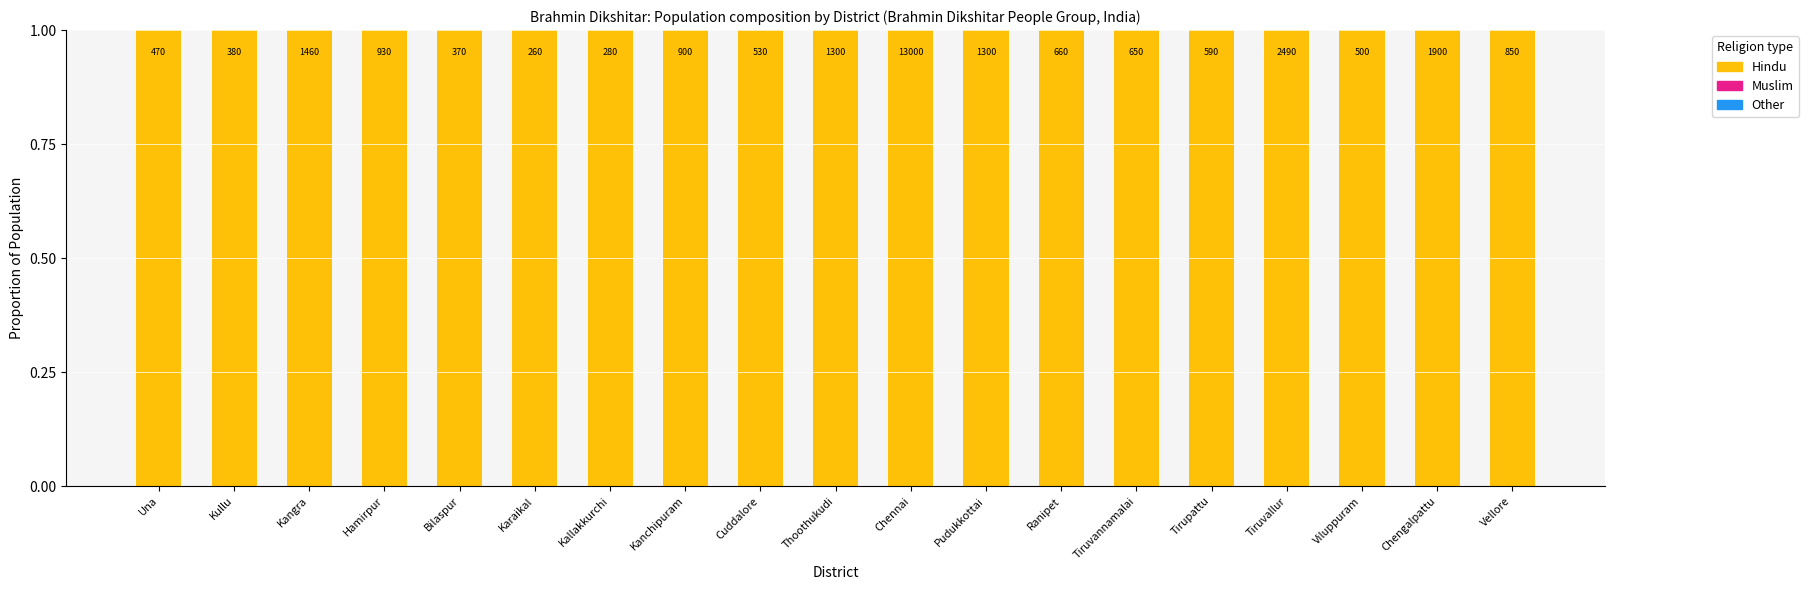

What is the label of the 10th bar from the left?

Thoothukudi